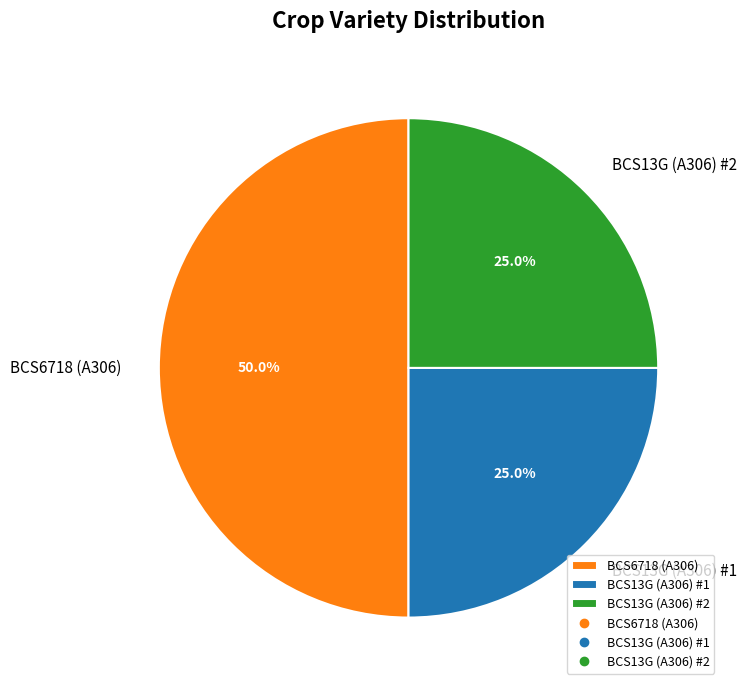

To the nearest percent, what is the average slice percentage?

33%